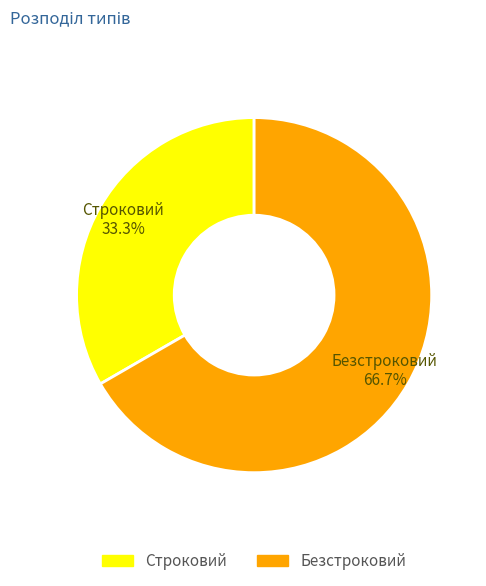

Which slice is the largest?

Безстроковий